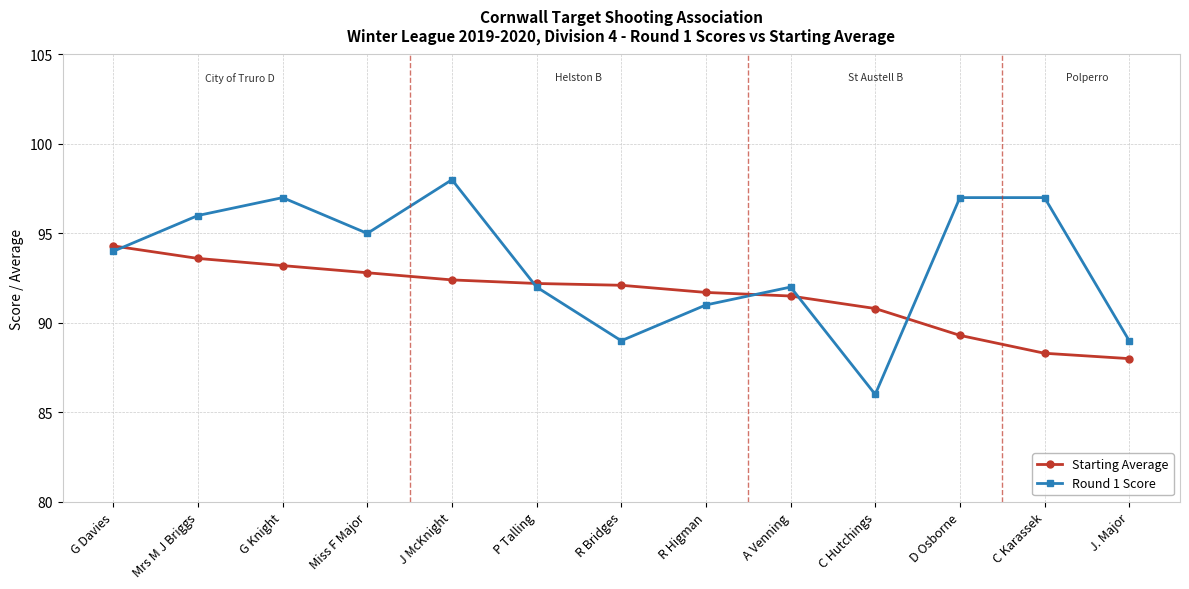

What is the label of the 5th point from the right?

A Venning